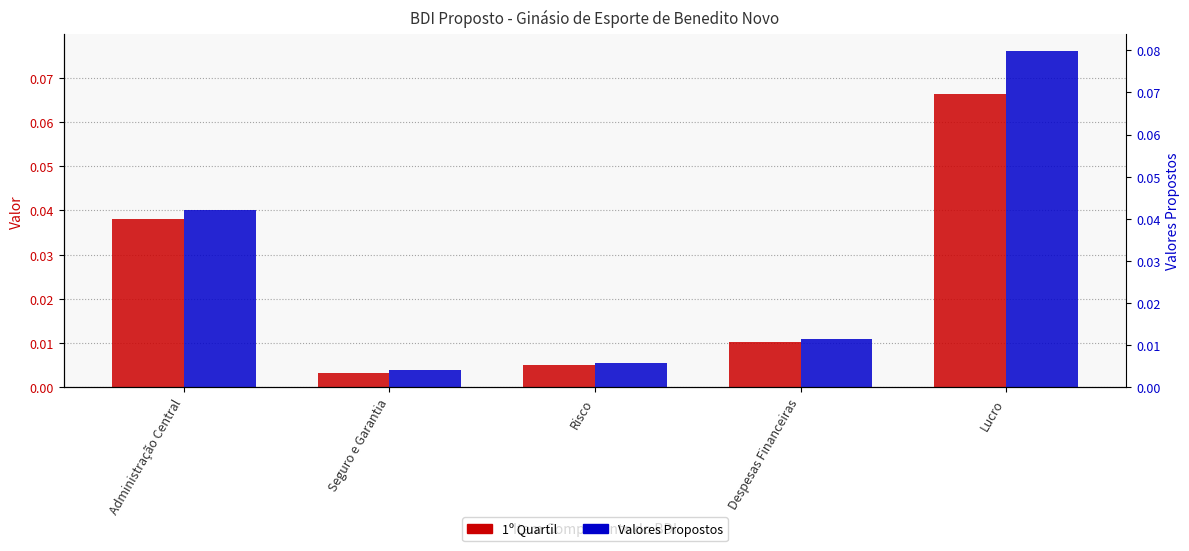

List the series in order of their overall mean, highest first.

Valores Propostos, 1º Quartil